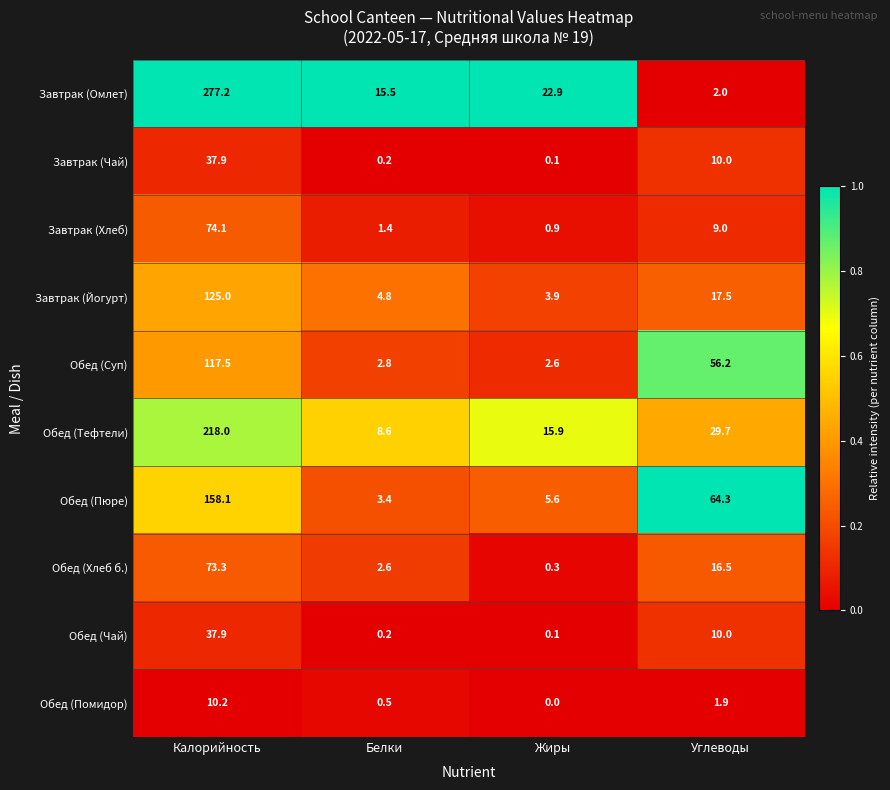

What is the difference between the highest and lowest values at Жиры?

22.9